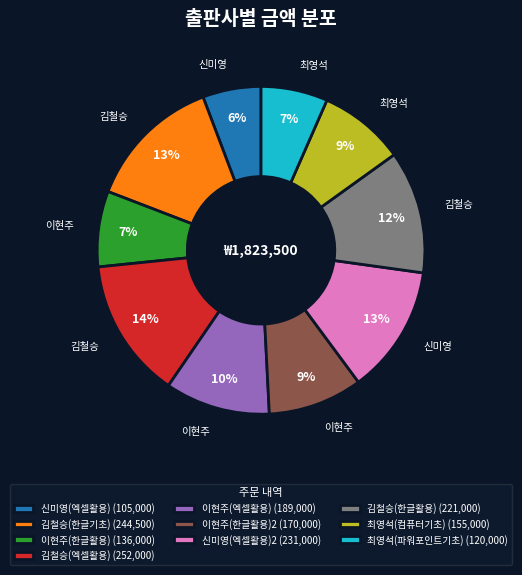

Does 이현주(한글활용)2 (170,000) represent more than half of the total?

No